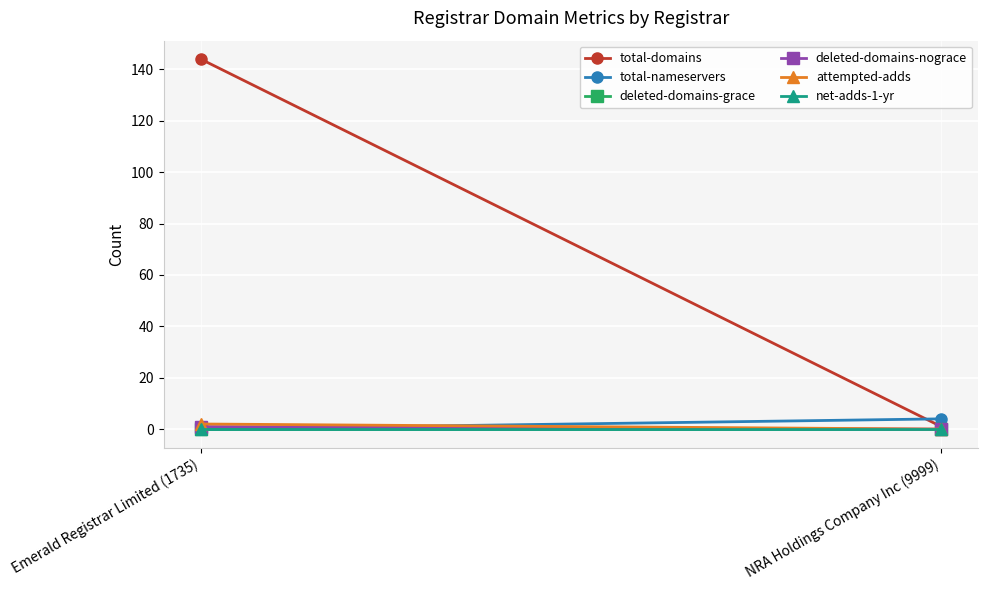

List the labels in order of deleted-domains-nograce value, largest first.

Emerald Registrar Limited (1735), NRA Holdings Company Inc (9999)